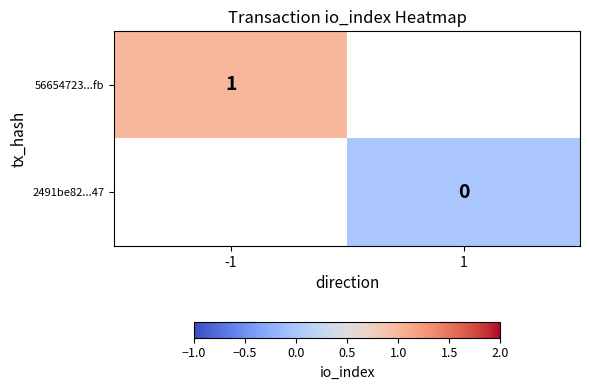

Is it true that 56654723...fb equals 1 at -1?

True